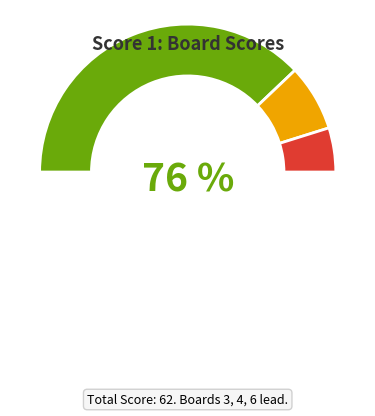

Is it true that 3 is 8% of the pie?

False